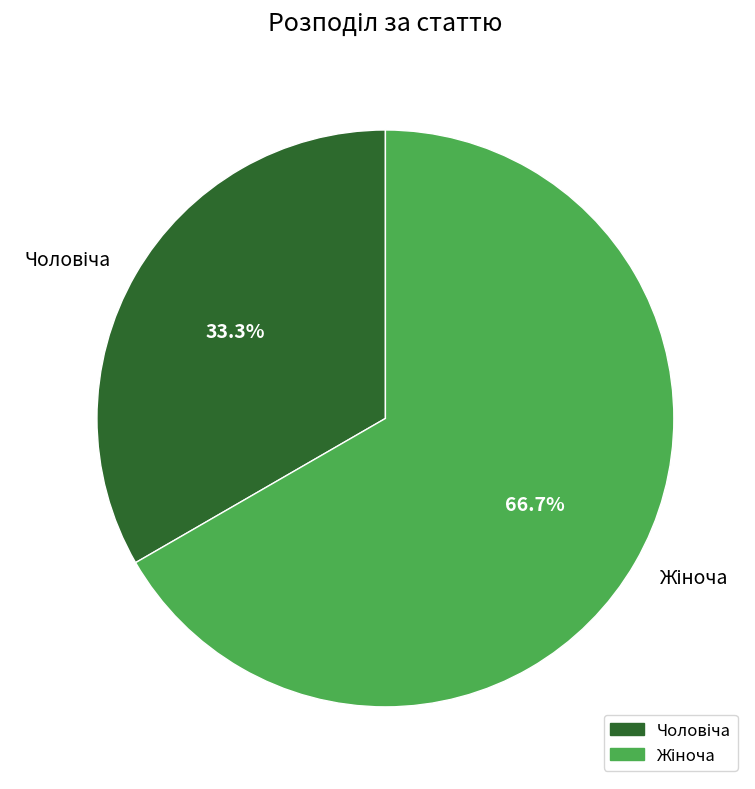

Does any single category account for the majority?

Yes